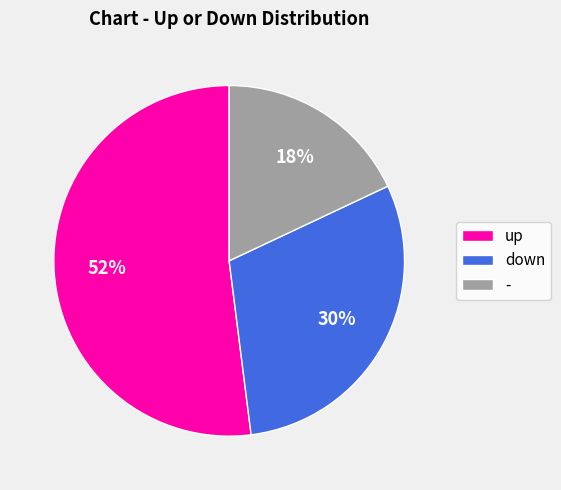

To the nearest percent, what percentage of the pie is down?

30%